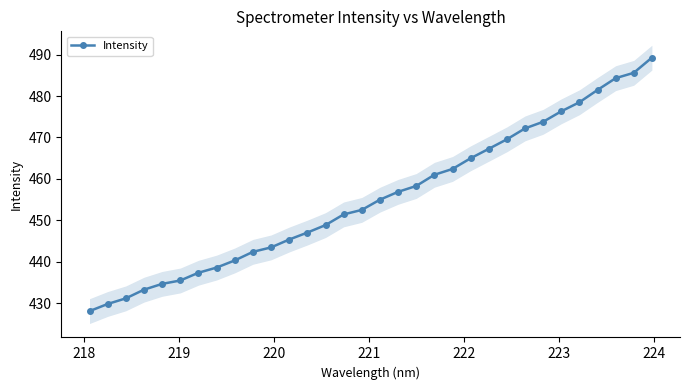

What is the lowest value of the Intensity series?

428.0